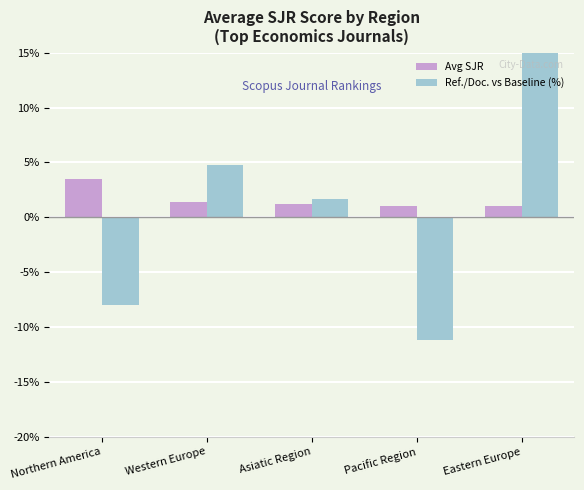

List the labels in order of Ref./Doc. vs Baseline (%) value, smallest first.

Pacific Region, Northern America, Asiatic Region, Western Europe, Eastern Europe